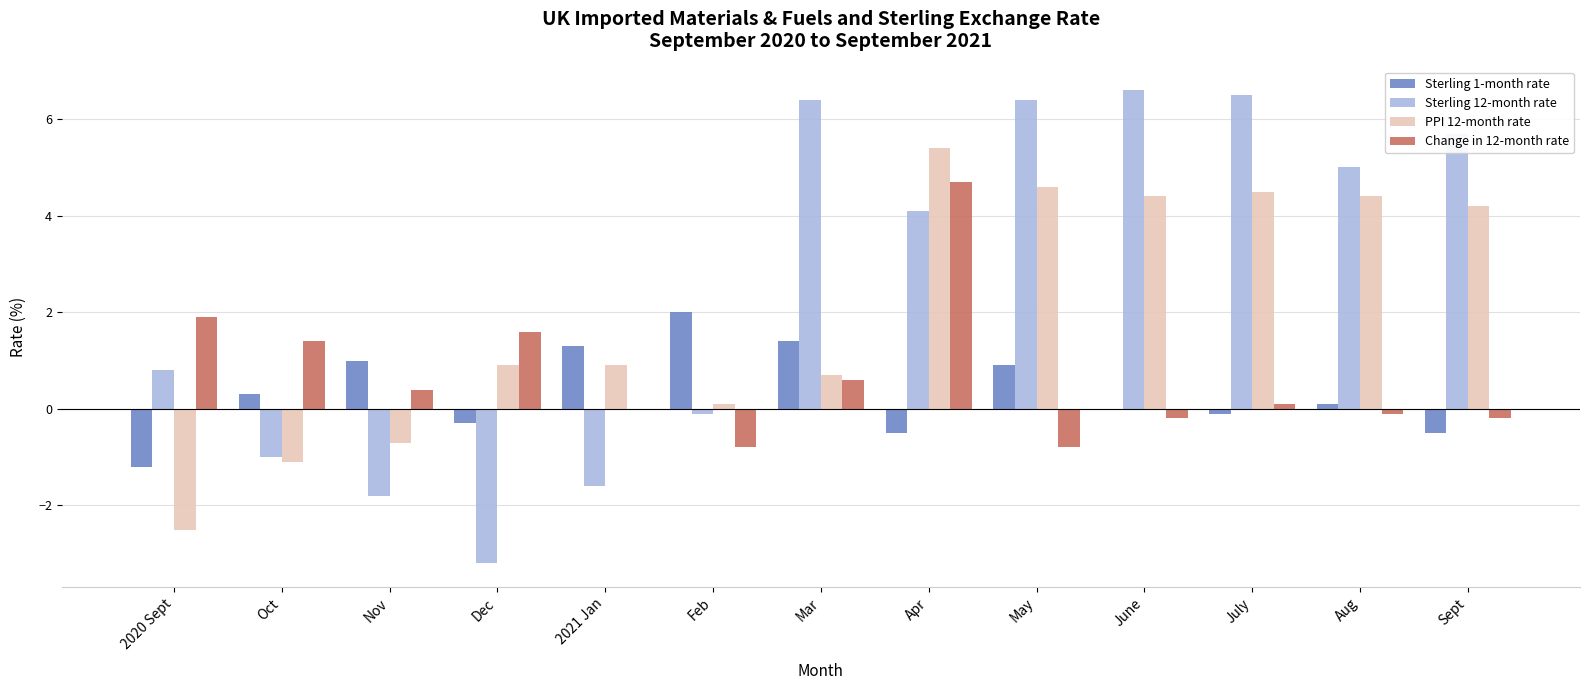

Is it true that Sterling 12-month rate equals 6.5 at July?

True